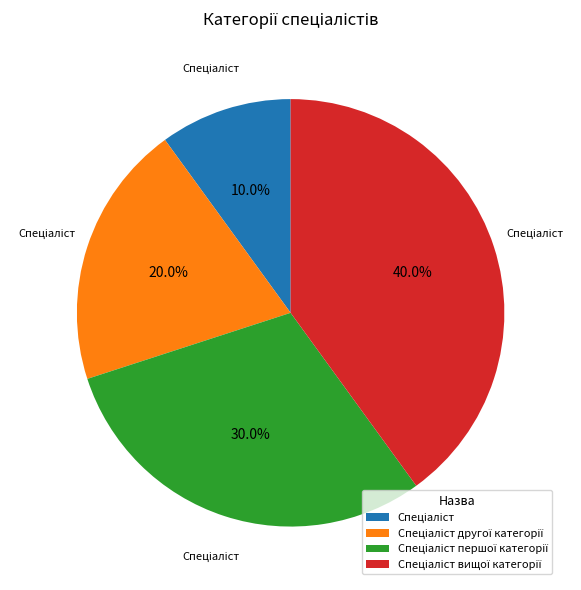

Does any single category account for the majority?

No